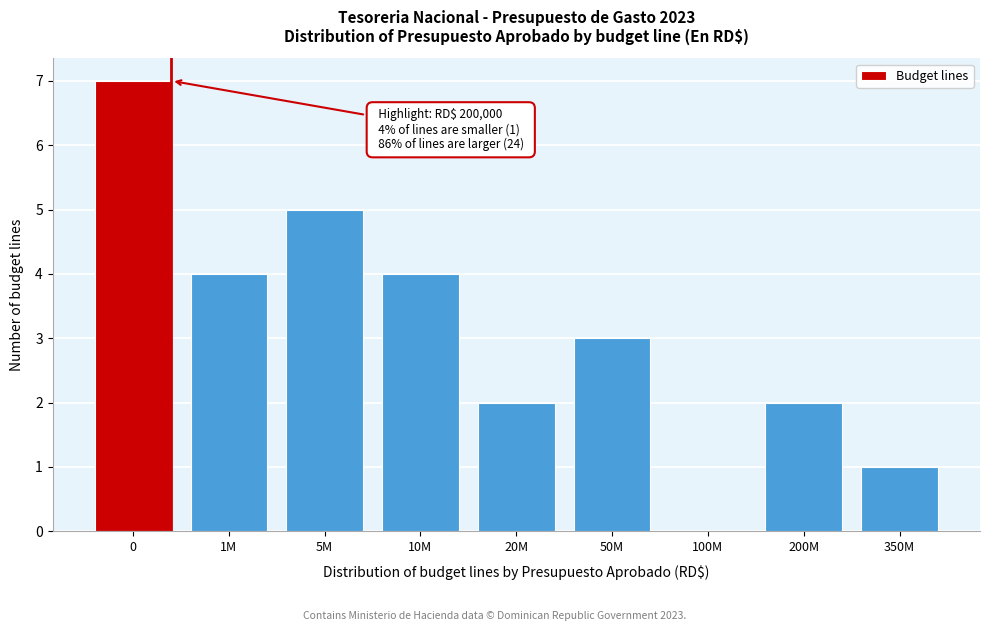

Reading right to left, extract all data points from this chart.

350M=1	200M=2	100M=0	50M=3	20M=2	10M=4	5M=5	1M=4	0=7